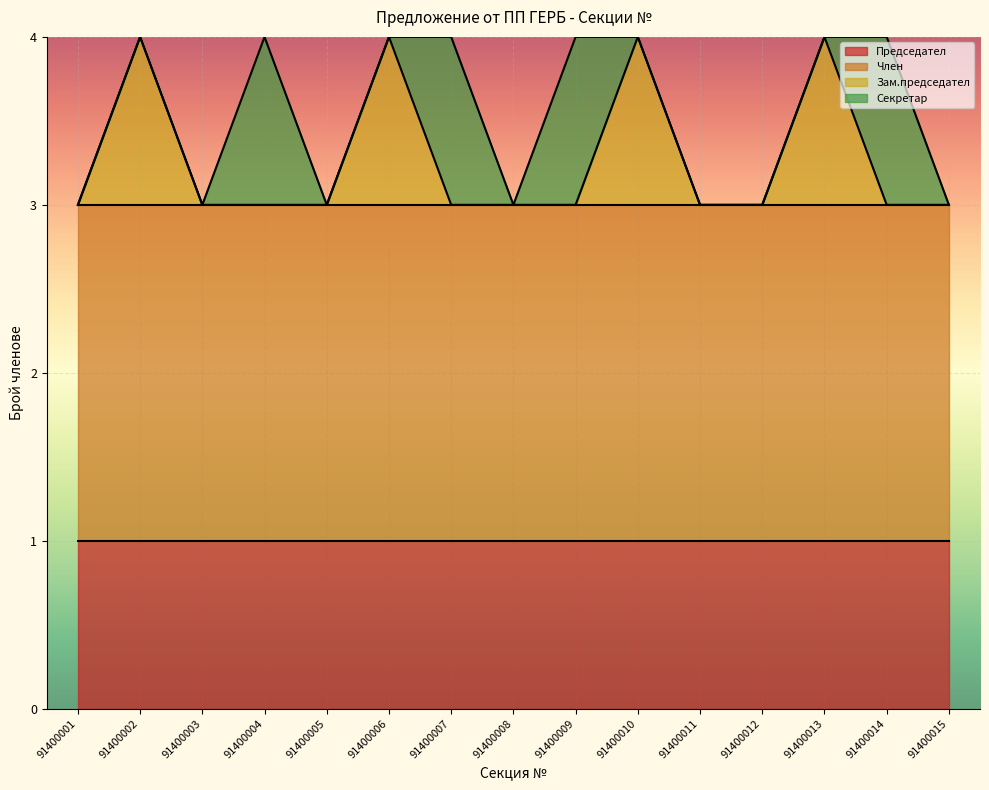

What is the value of the Член point at the 1st from the left?

2